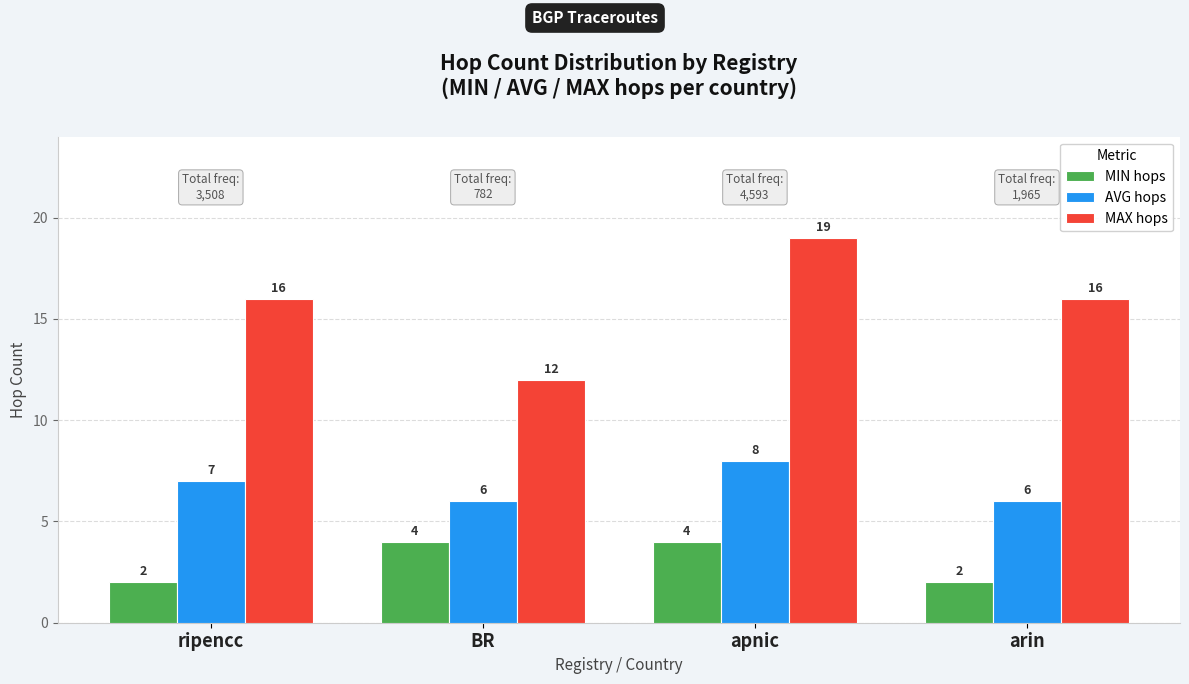

Rank the series by their average value, from lowest to highest.

MIN hops, AVG hops, MAX hops